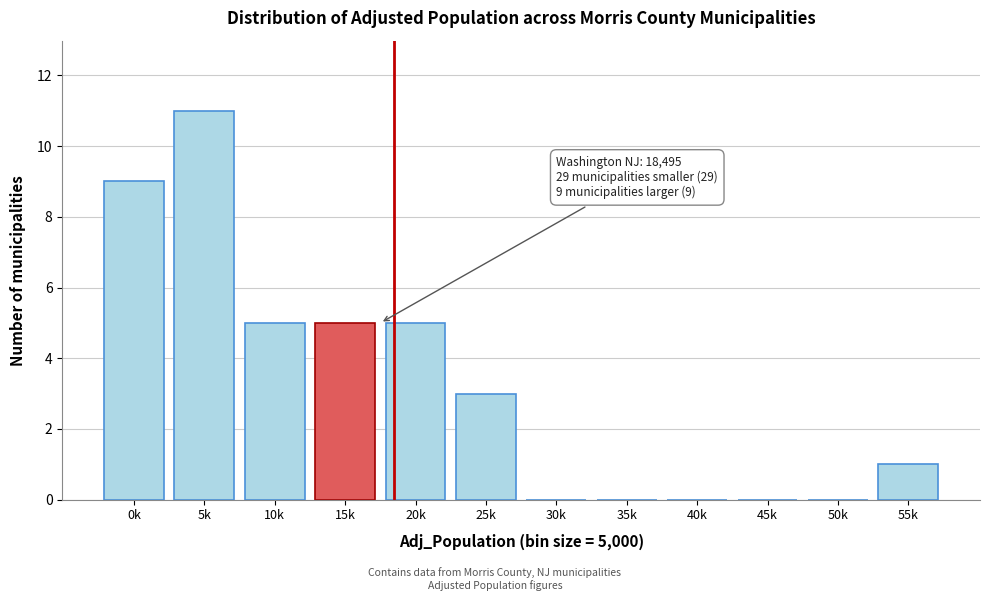

Reading left to right, extract all data points from this chart.

0k=9	5k=11	10k=5	15k=5	20k=5	25k=3	30k=0	35k=0	40k=0	45k=0	50k=0	55k=1